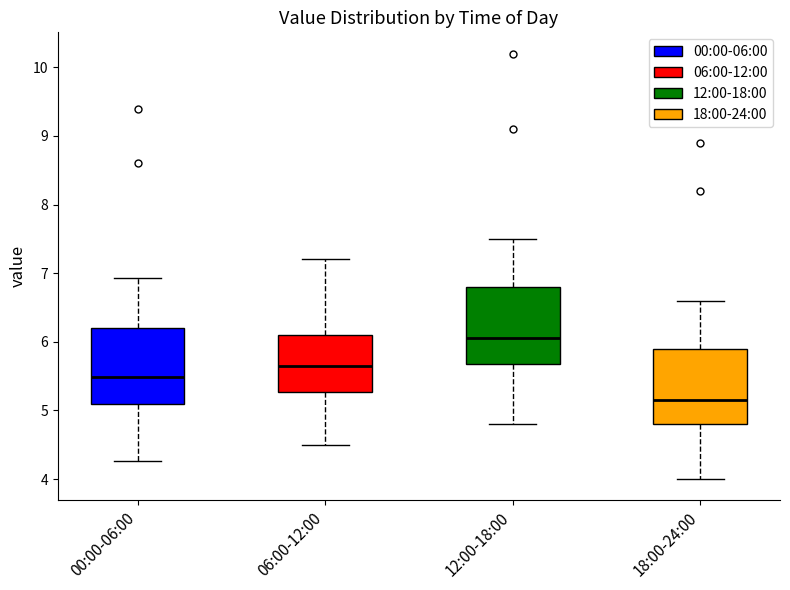

Where does the upper whisker of the box for 18:00-24:00 end on the y-axis? The values are not printed on the chart, so give them approximately, as read against the axis.

6.6